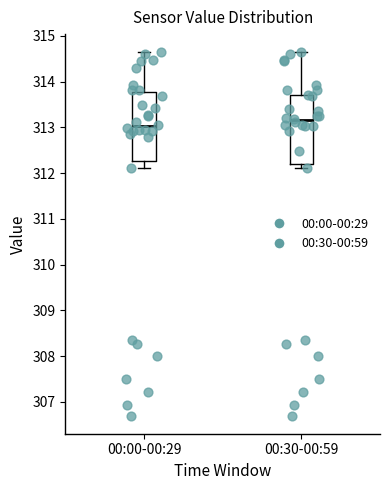

Reading left to right, read every box against the y-axis: the position of its median line, the range the box covers, and the ends of its whiskers. The values are not printed on the chart, so give them approximately, as read against the axis.

00:00-00:29: median 313.0, box 312.3 to 313.8, whiskers 312.1 to 314.6
00:30-00:59: median 313.2, box 312.2 to 313.7, whiskers 312.1 to 314.6